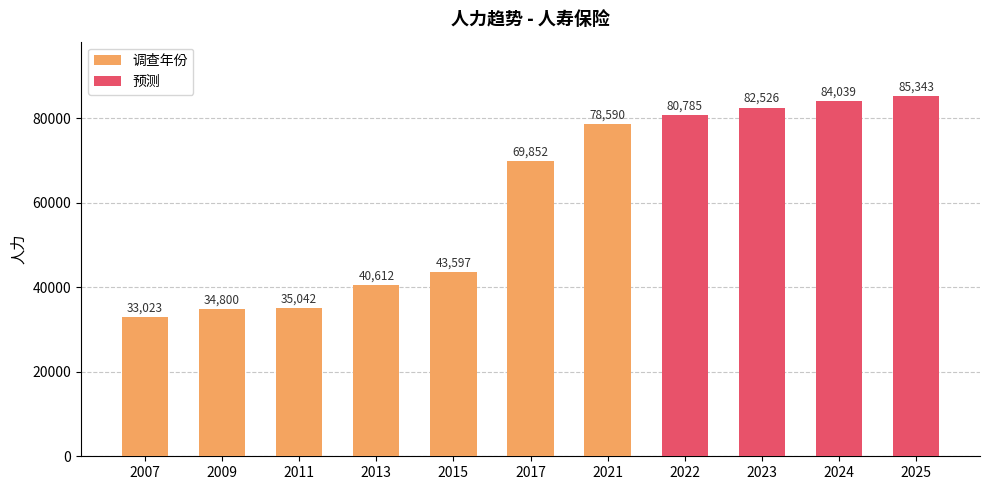

Reading left to right, extract all data points from this chart.

33023	34800	35042	40612	43597	69852	78590	80785	82526	84039	85343